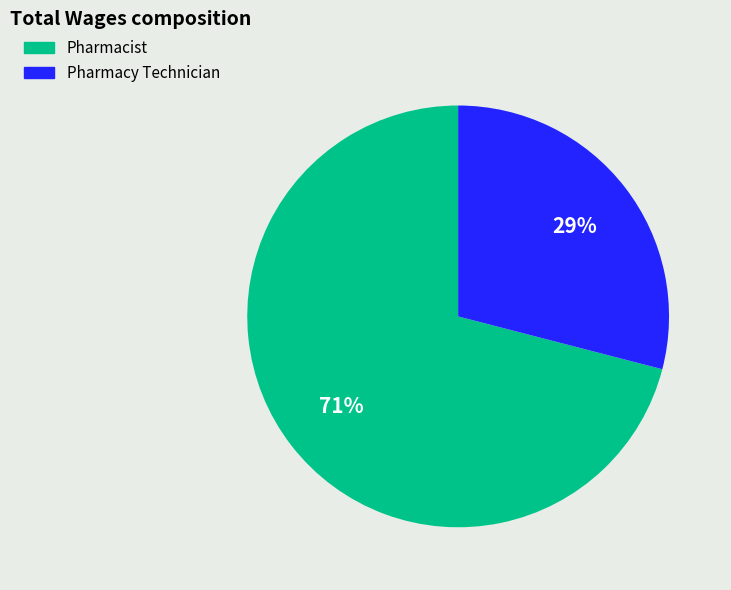

To the nearest percent, what portion does Pharmacist represent?

71%